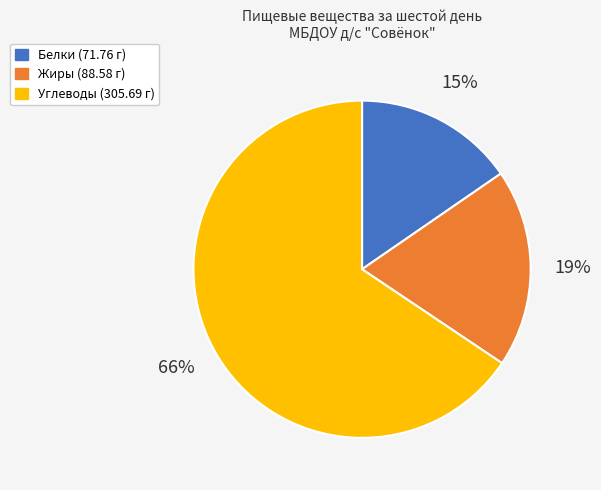

To the nearest percent, what percentage of the pie is Углеводы?

66%